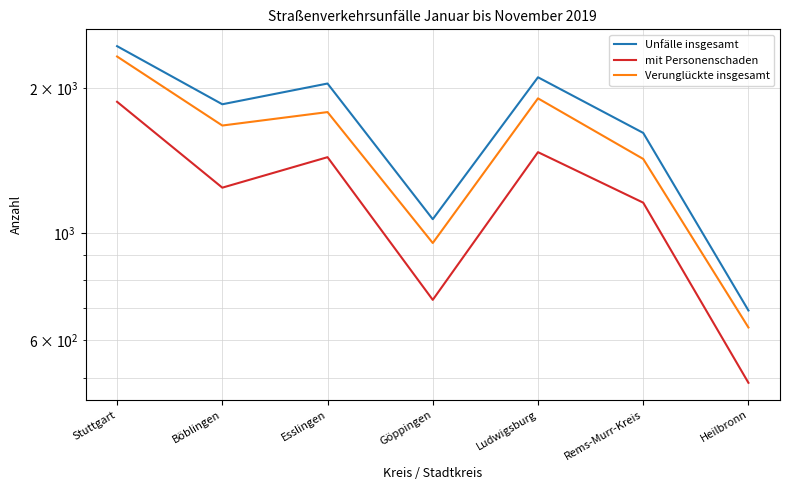

Is this an area chart (filled region under the line)?

No